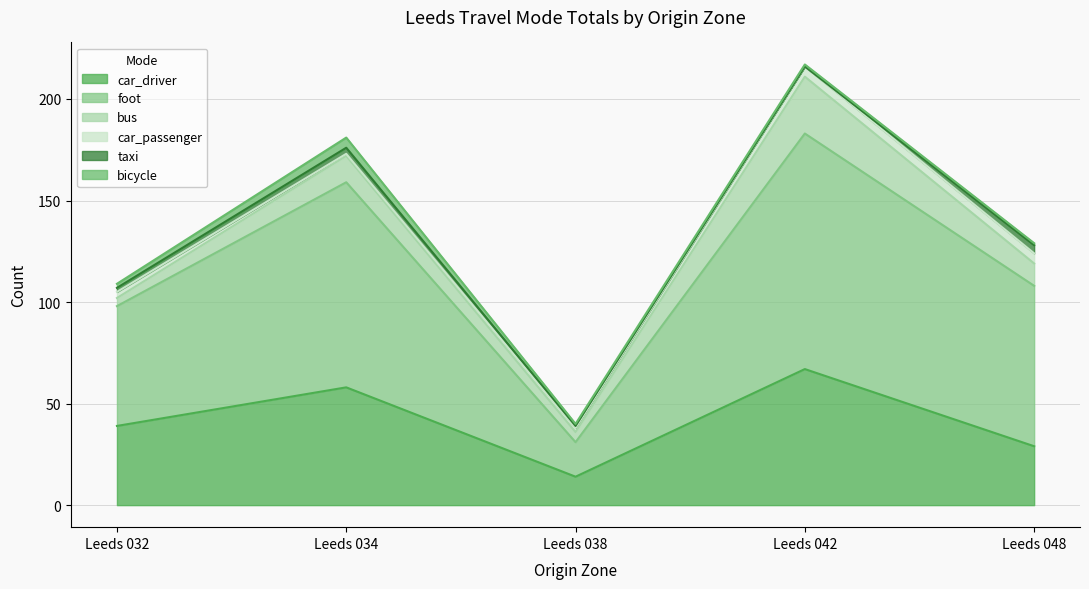

In bicycle, how many points are higher than both neighbors (excluding endpoints)?

1